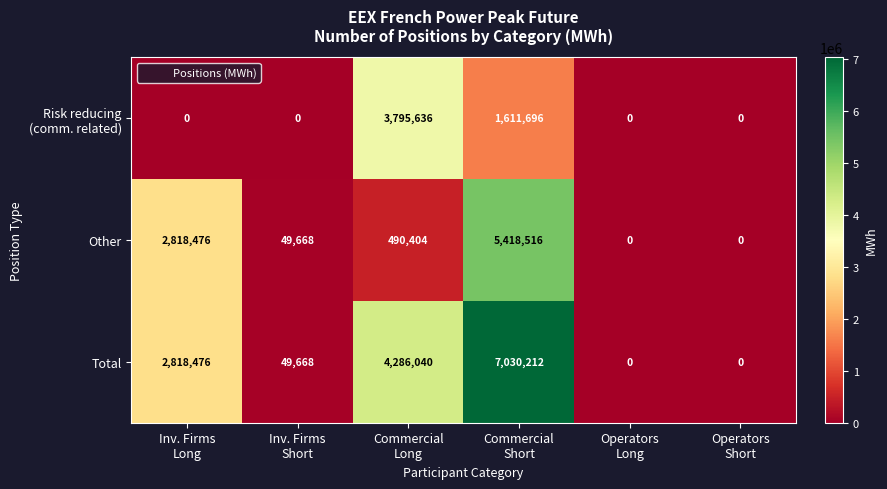

At how many categories does at least one series exceed 2642453?

3